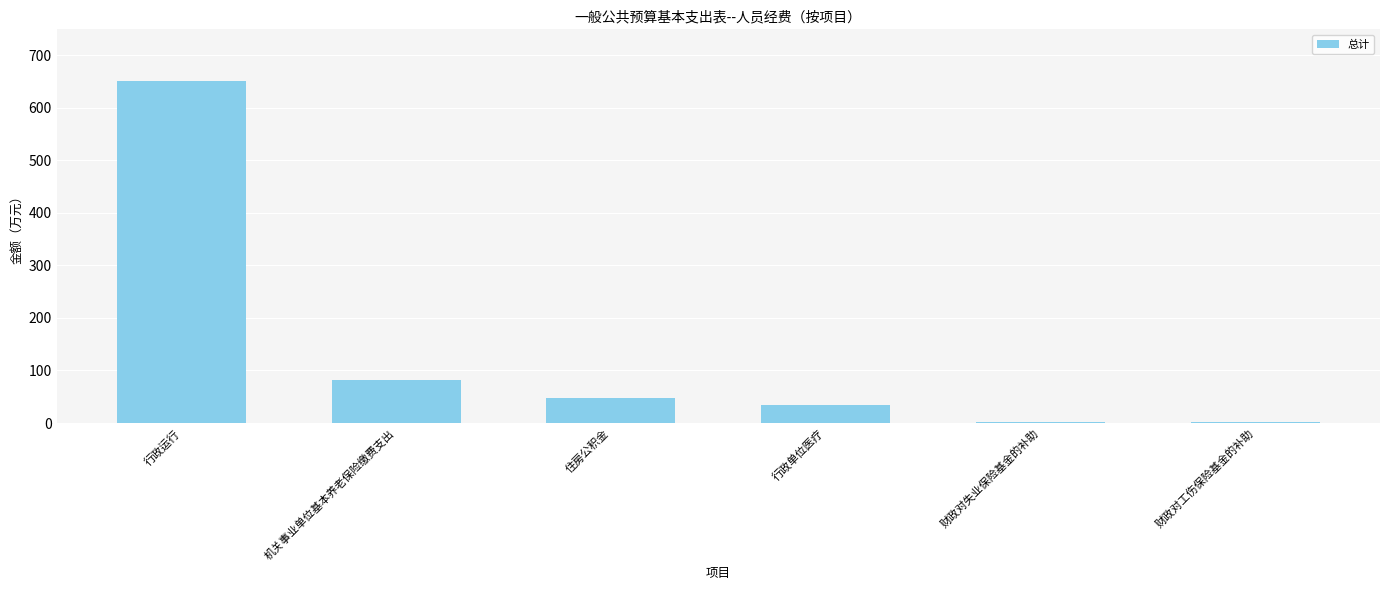

What is the greatest value displayed?

651.2